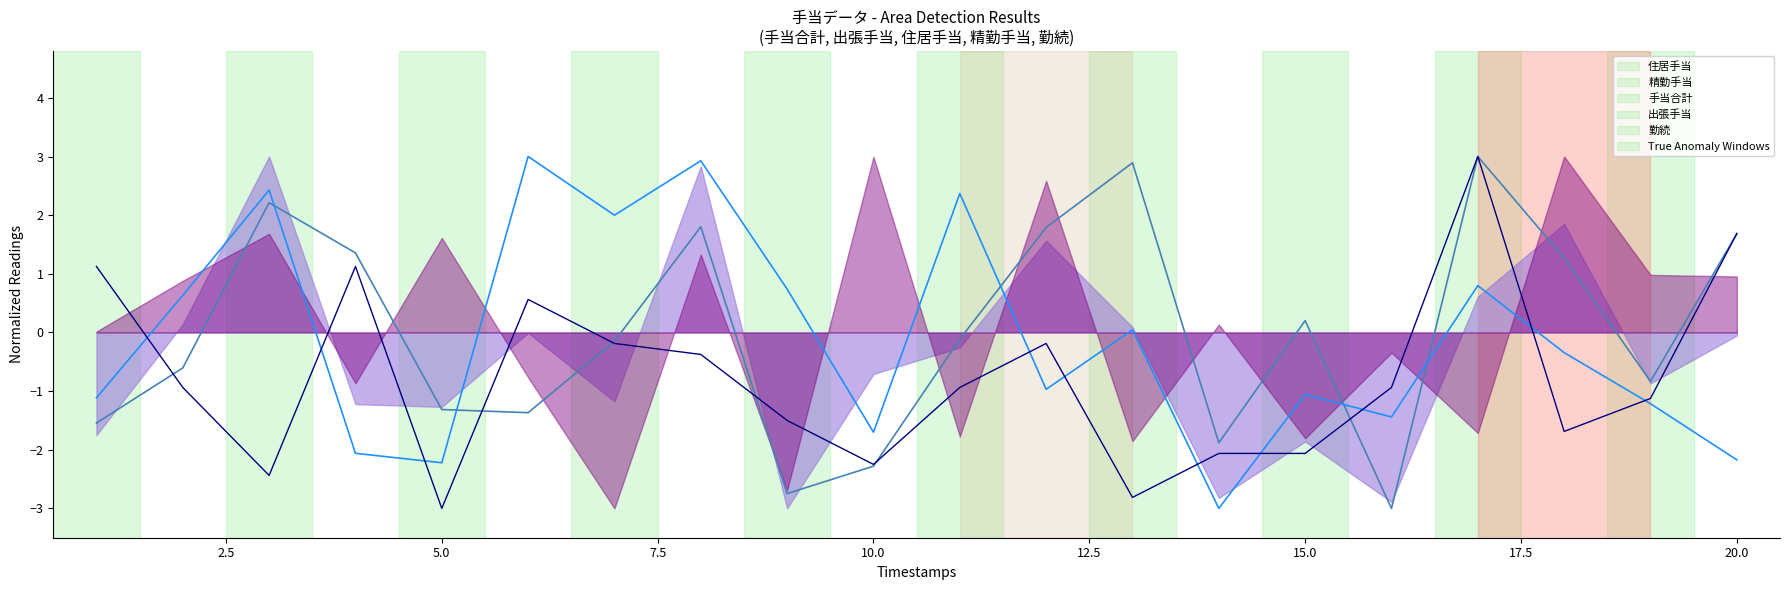

At which label does 勤続 reach its minimum?

5.0